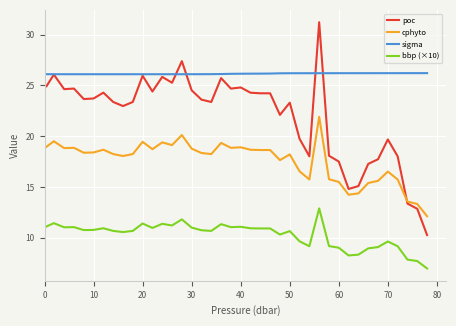

How many lines are shown in the chart?

4